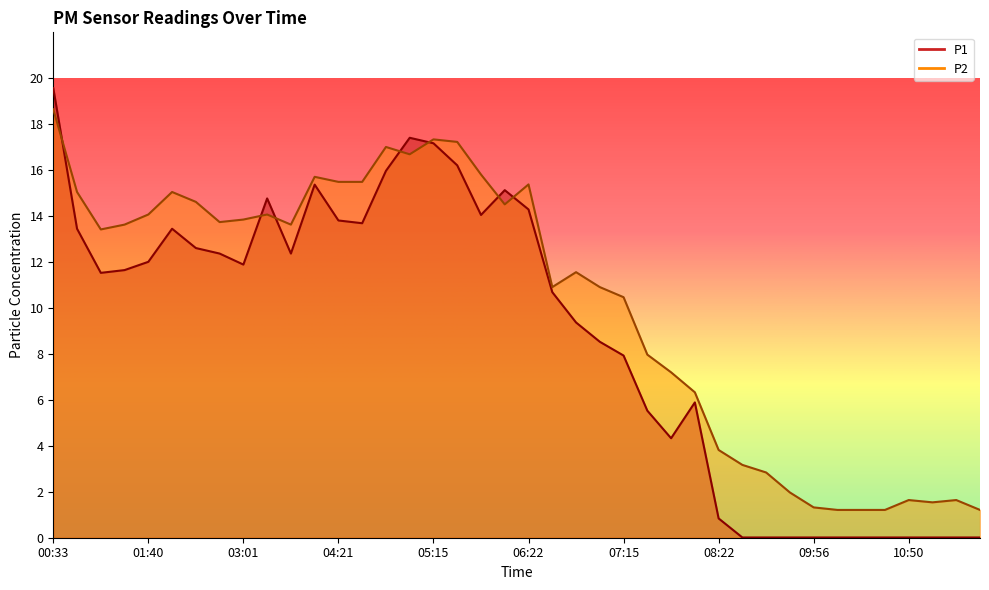

Which label corresponds to the smallest value in the chart?

08:36